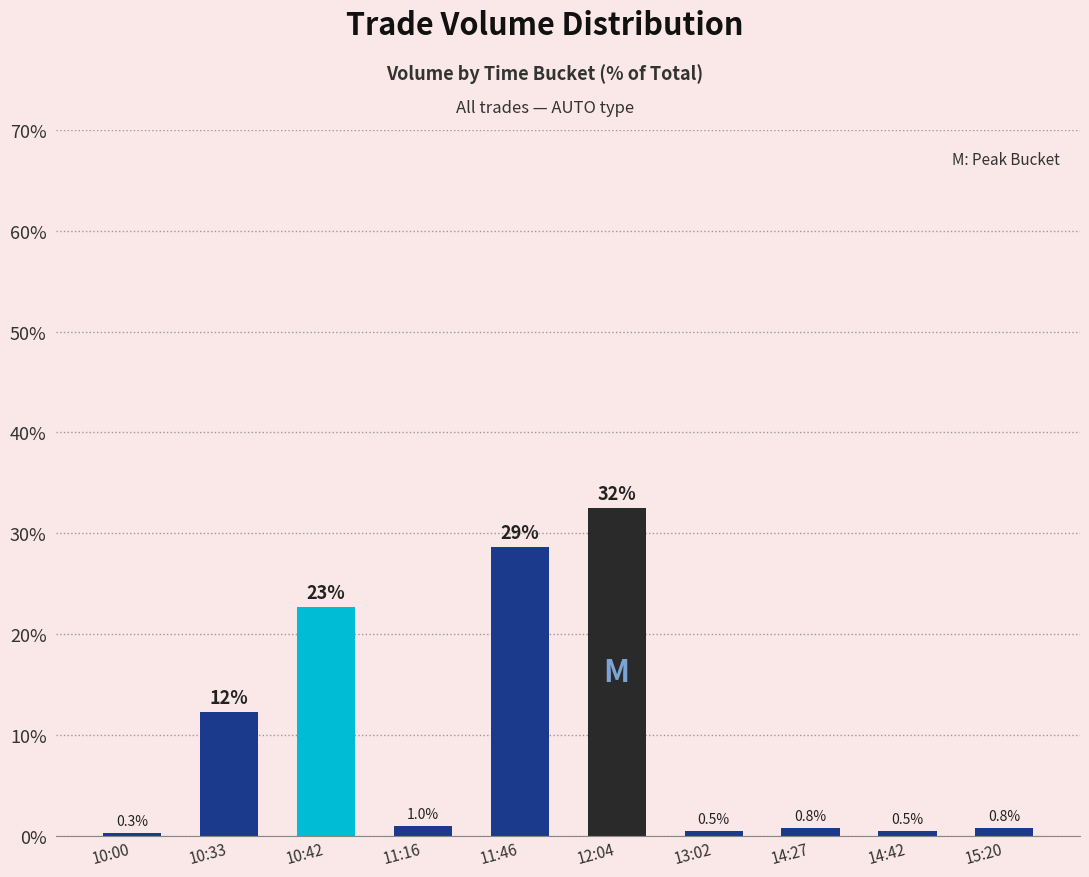

Which label corresponds to the largest value in the chart?

12:04